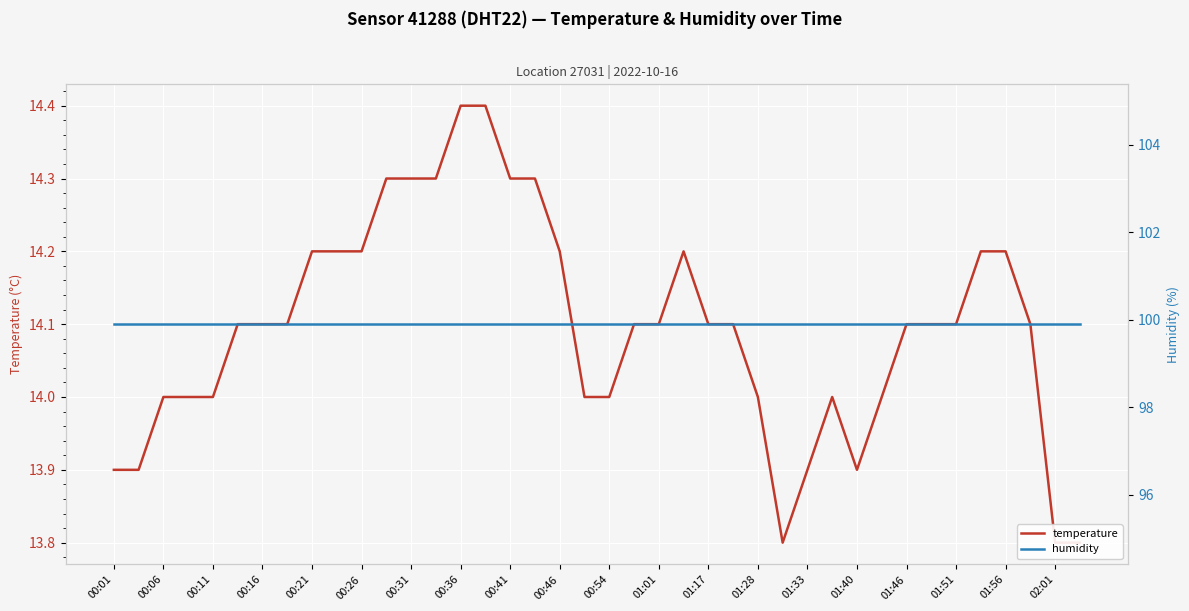

List the series in order of their peak value, highest first.

humidity, temperature